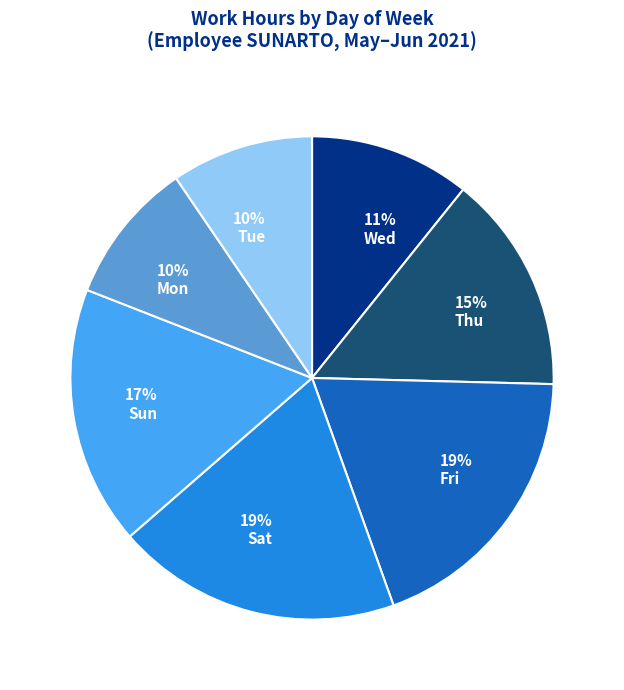

To the nearest percent, what portion does Sun represent?

17%